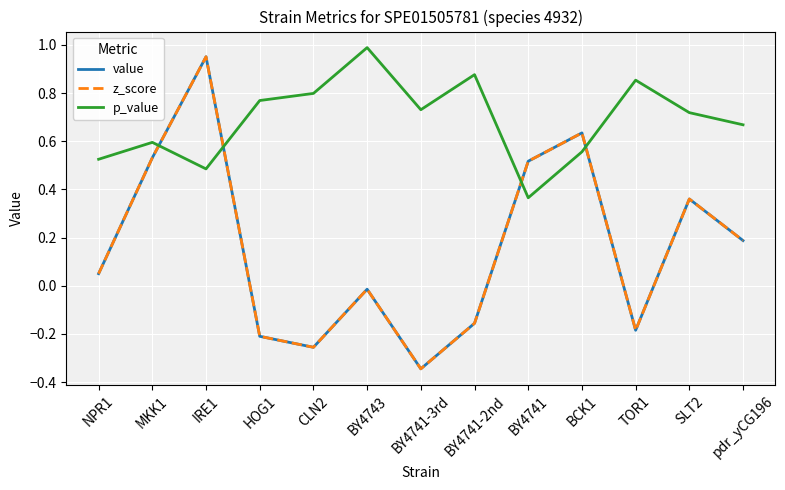

Between IRE1 and SLT2, which series saw the biggest shift?

value